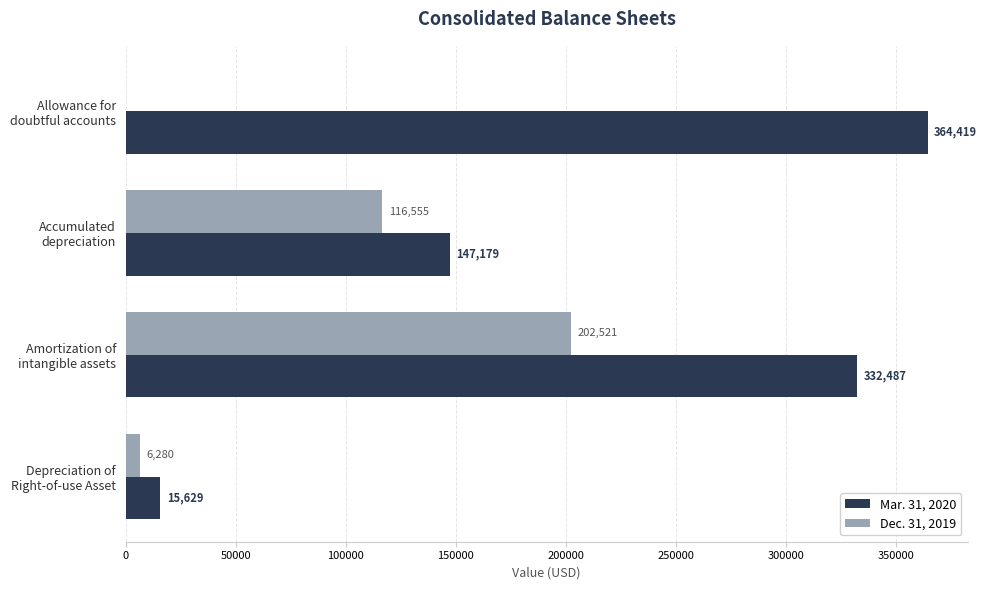

What is the highest value of the Dec. 31, 2019 series?

202521